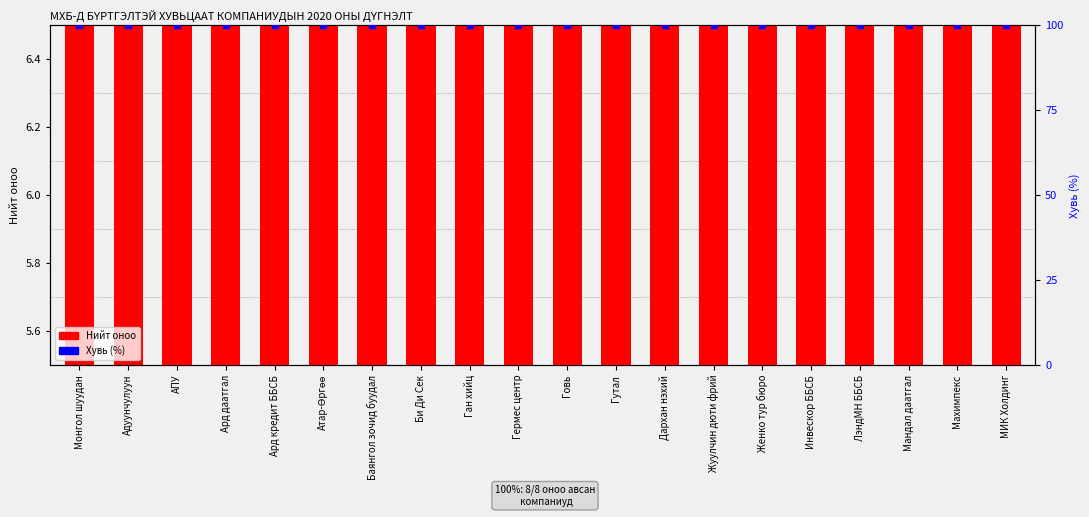

Which series reaches the minimum Y coordinate?

Нийт оноо